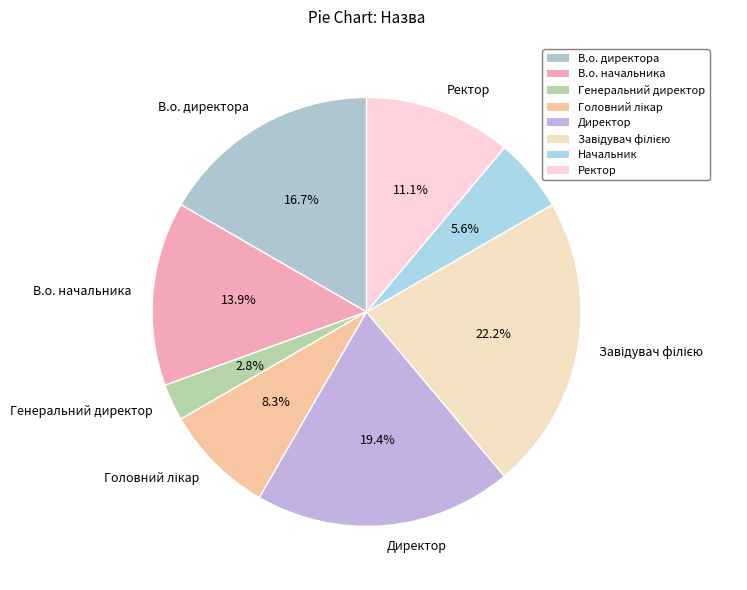

Count the number of slices in the pie.

8